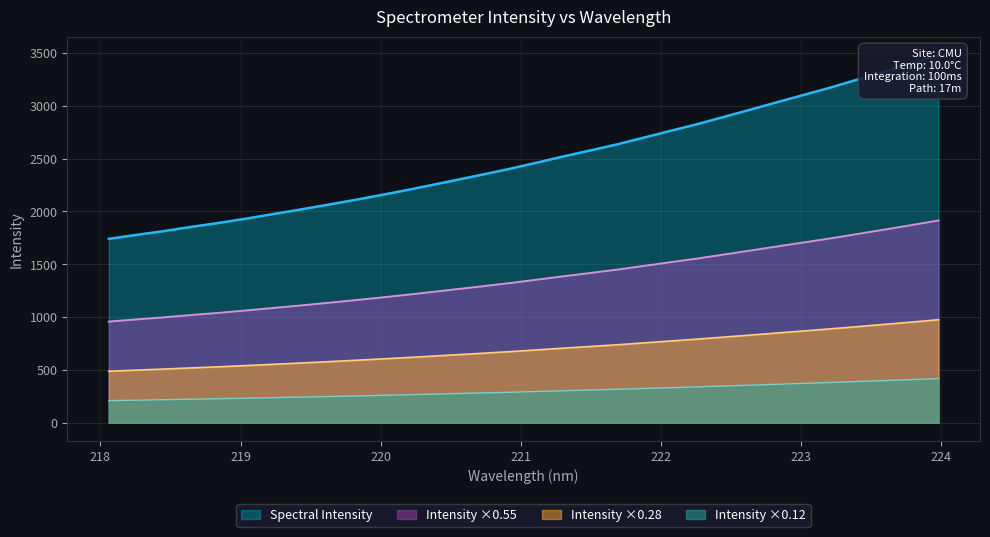

List the labels in order of value, largest first.

223.9802, 223.7895, 223.5987, 223.408, 223.2172, 223.0264, 222.8355, 222.6447, 222.4538, 222.263, 222.0721, 221.8812, 221.6902, 221.4993, 221.3083, 221.1174, 220.9264, 220.7354, 220.5444, 220.3533, 220.1623, 219.9712, 219.7801, 219.589, 219.3979, 219.2067, 219.0156, 218.8244, 218.6332, 218.442, 218.2508, 218.0596